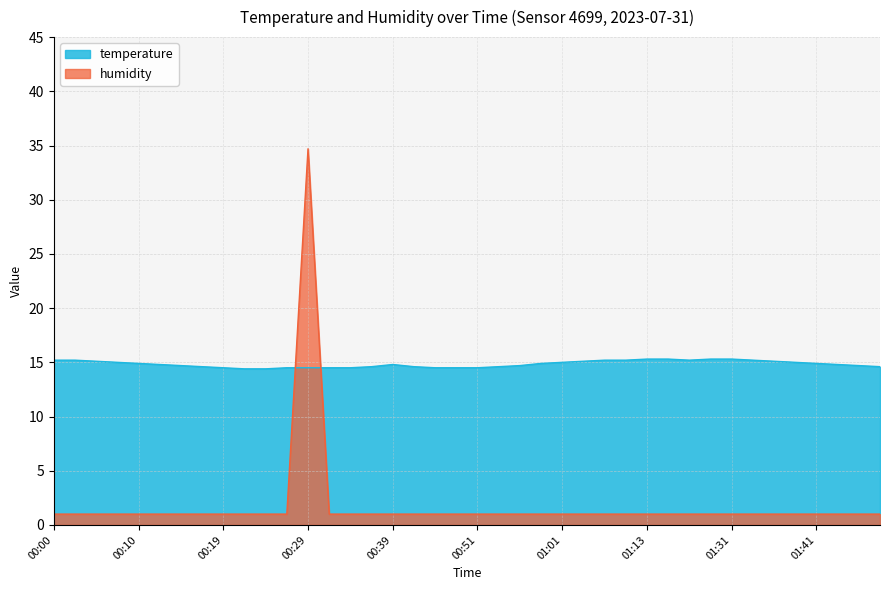

What is the greatest value displayed?

34.7